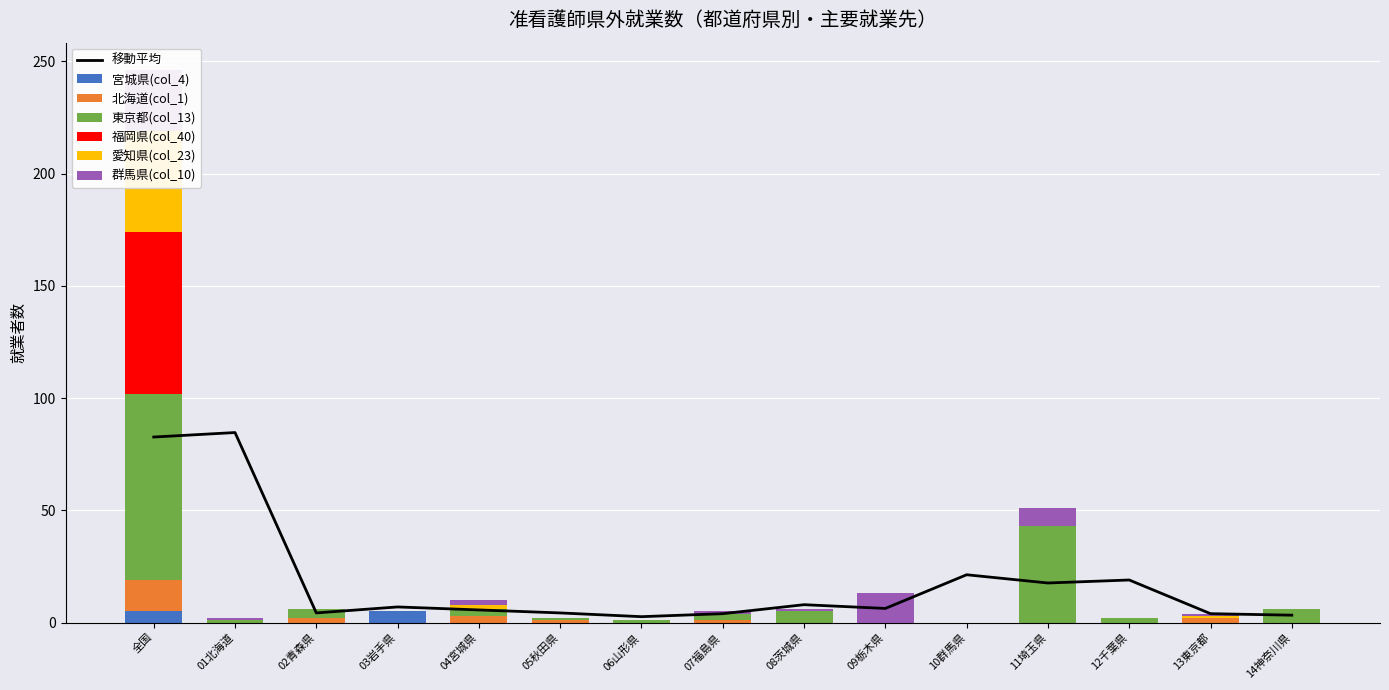

The 宮城県(col_4) series shows 3 at 10群馬県. True or false?

False